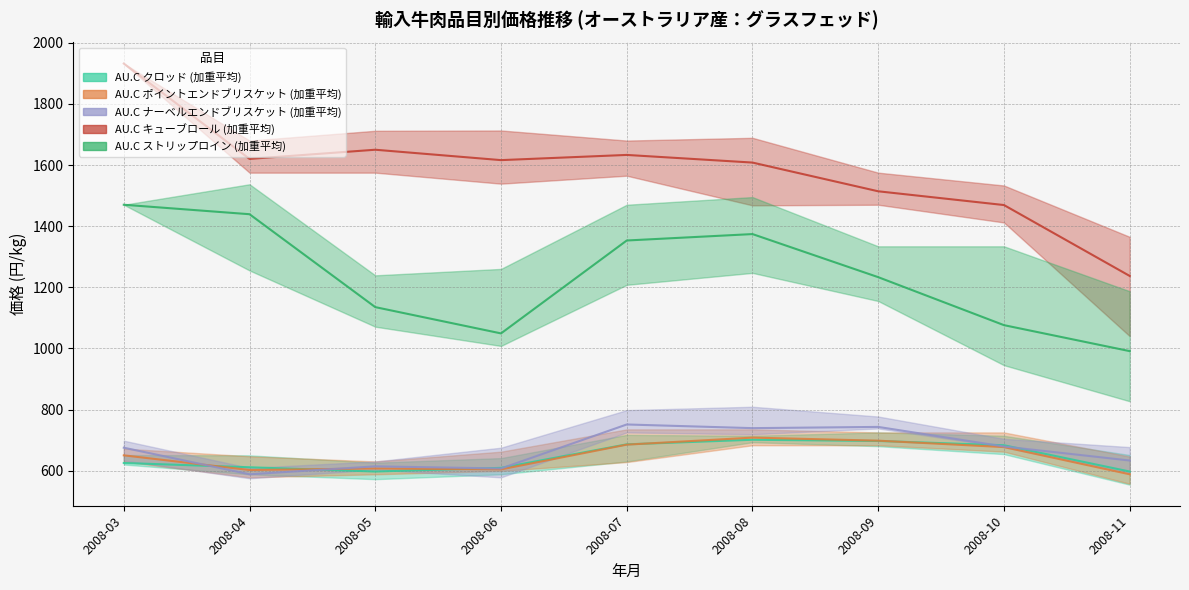

What is the greatest value displayed?

1932